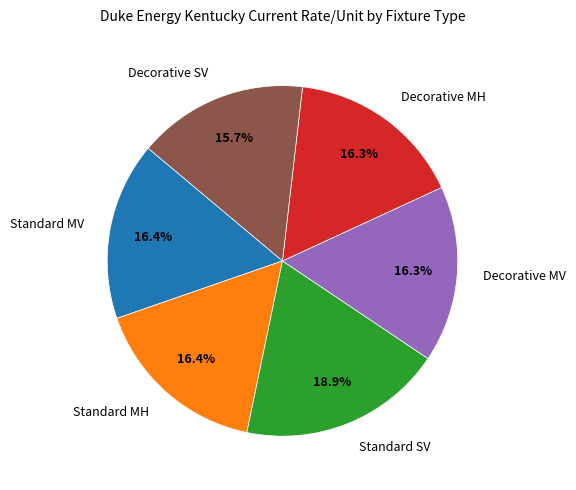

To the nearest percent, what is the average slice percentage?

17%